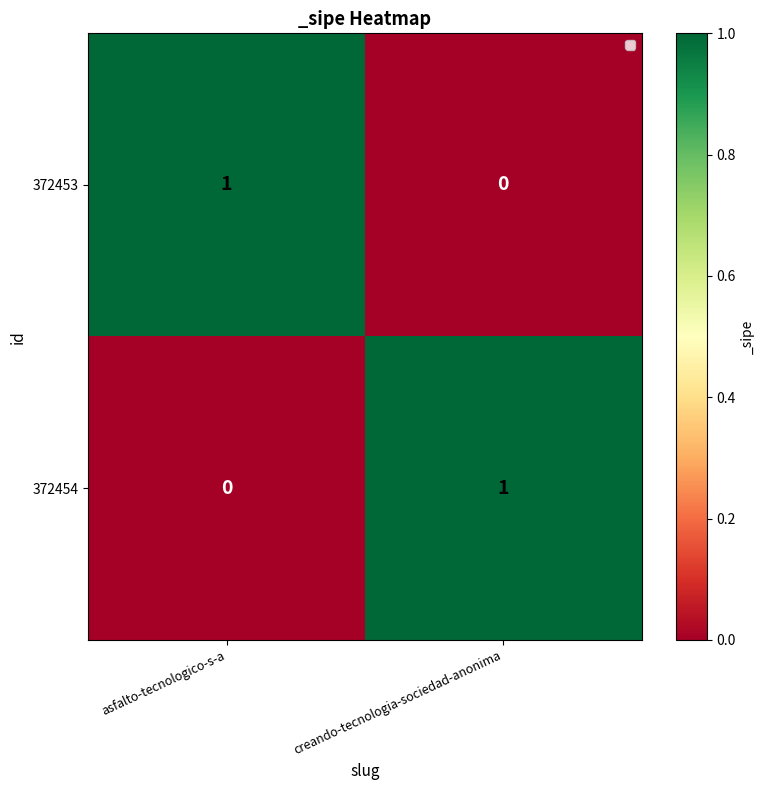

How many series are shown in this chart?

2